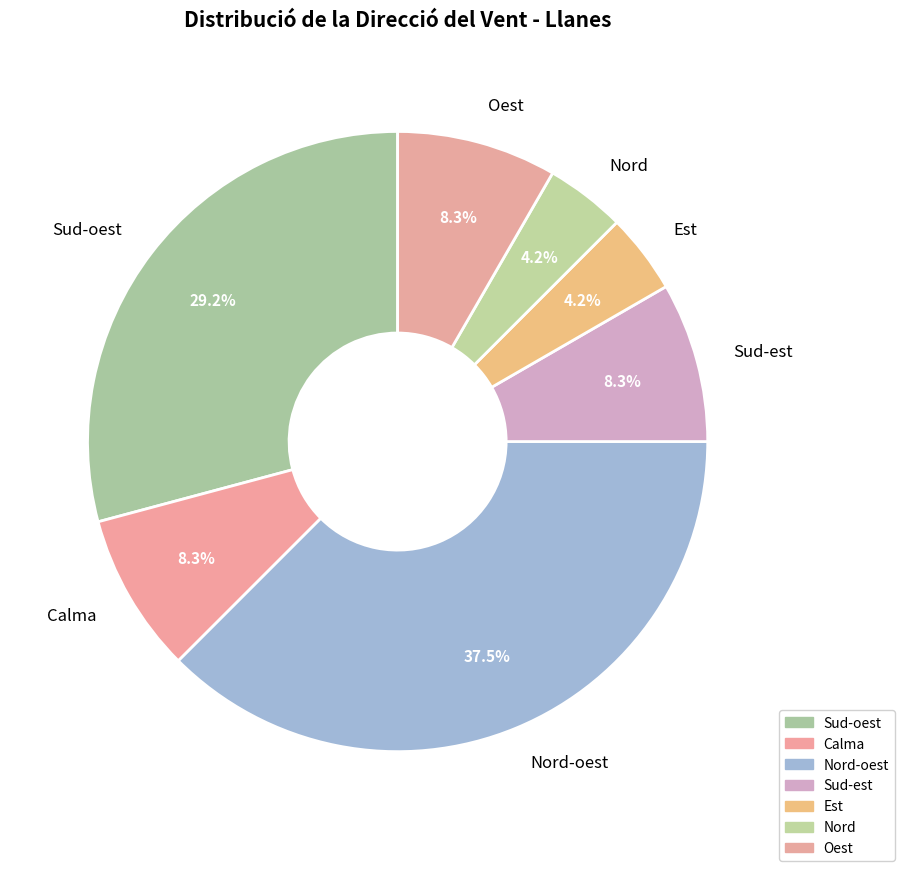

What percentage do Sud-est and Nord-oest together represent?

45.8%